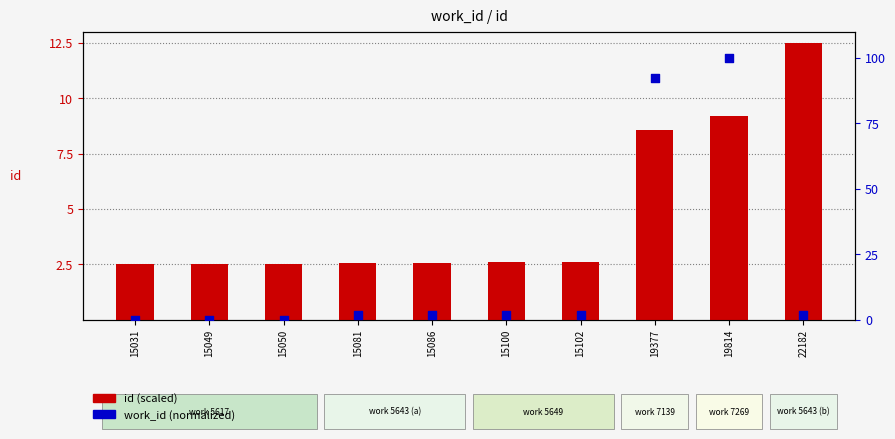

At how many categories does at least one series exceed 22?

2